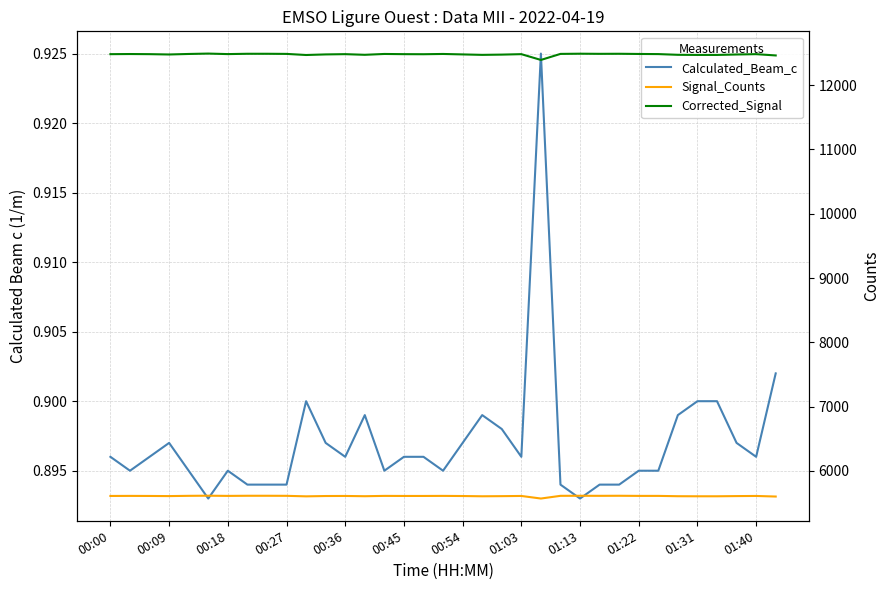

Reading right to left, what are all the values shown in this chart?

Calculated_Beam_c: 0.9	0.9	0.9	0.9	0.9	0.9	0.9	0.9	0.9	0.9	0.9	0.9	0.9	0.9	0.9	0.9	0.9	0.9	0.9	0.9	0.9	0.9	0.9	0.9	0.9	0.9	0.9	0.9	0.9	0.9	0.9	0.9	0.9	0.9	0.9
Signal_Counts: 5600.0	5609.0	5607.0	5604.0	5604.0	5605.0	5610.0	5610.0	5612.0	5611.0	5612.0	5611.0	5569.0	5609.0	5606.0	5604.0	5608.0	5610.0	5609.0	5609.0	5610.0	5605.0	5609.0	5608.0	5603.0	5611.0	5612.0	5612.0	5610.0	5613.0	5611.0	5607.0	5609.0	5610.0	5609.0
Corrected_Signal: 12463.0	12483.0	12478.0	12471.0	12471.0	12473.0	12484.0	12486.0	12489.0	12488.0	12490.0	12487.0	12393.0	12483.0	12476.0	12472.0	12479.0	12486.0	12482.0	12483.0	12486.0	12473.0	12483.0	12479.0	12470.0	12487.0	12489.0	12489.0	12484.0	12492.0	12486.0	12478.0	12483.0	12485.0	12483.0